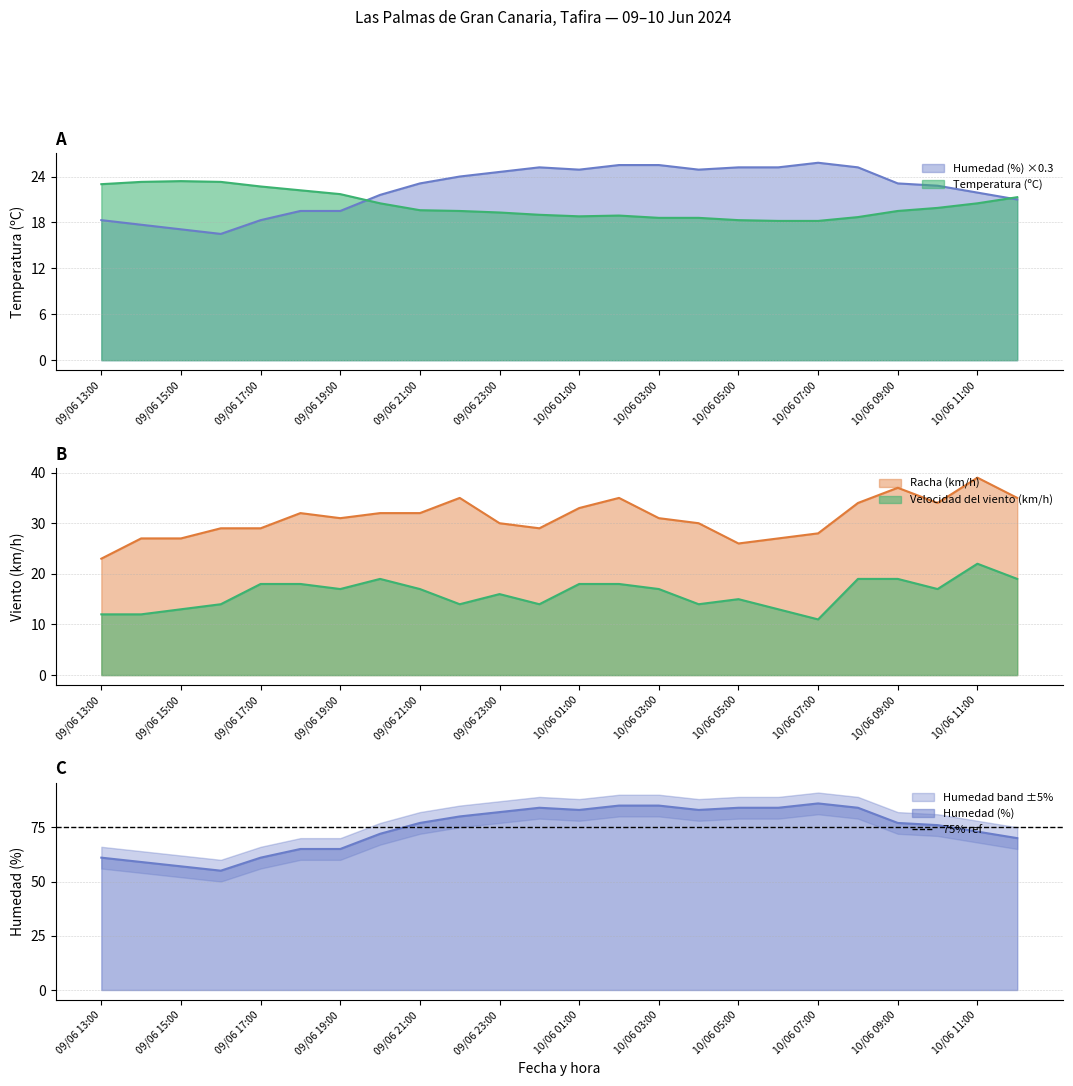

True or false: Racha (km/h) and Humedad (%) intersect in this chart.

False